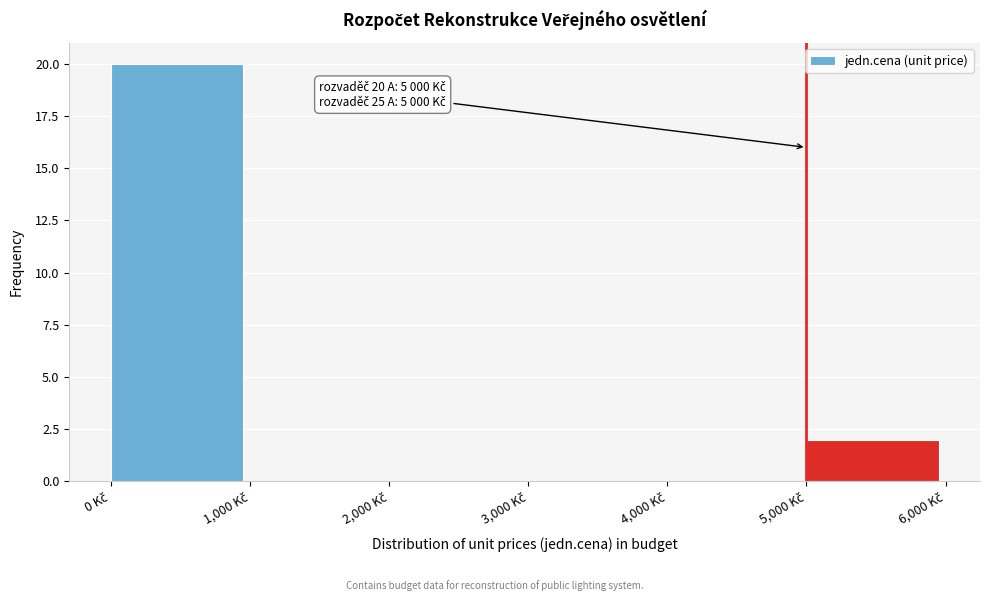

Which range on the x-axis has the tallest bar?

0 to 1000